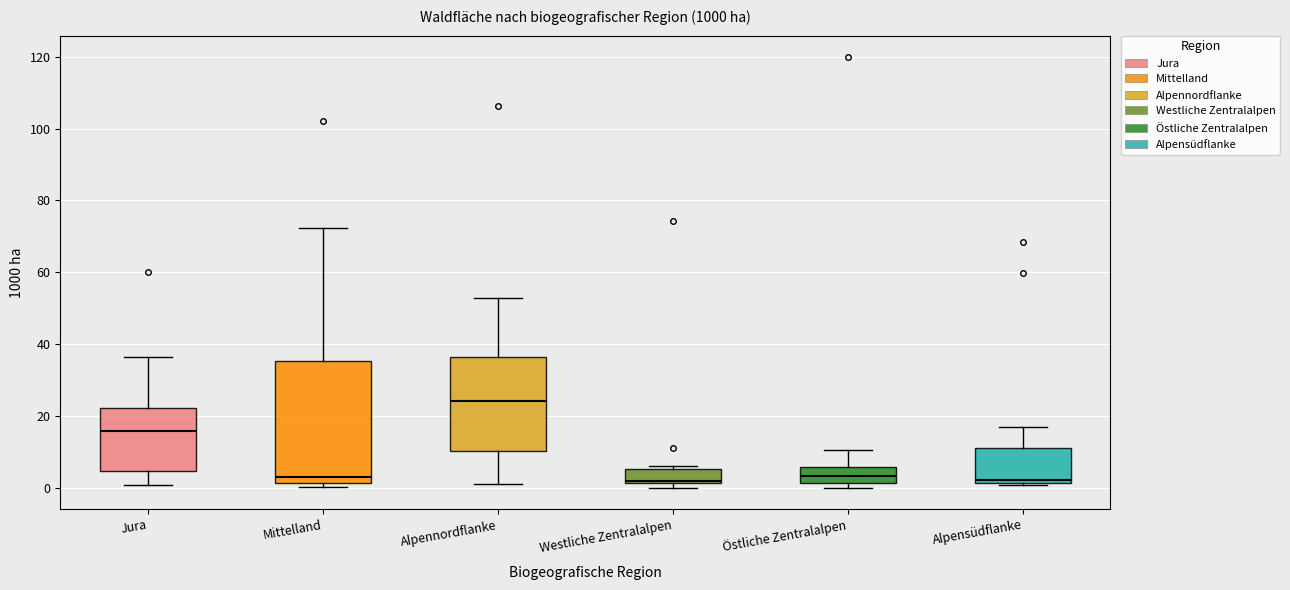

Comparing the boxes themselves (not the whiskers), which one is the tallest?

Mittelland